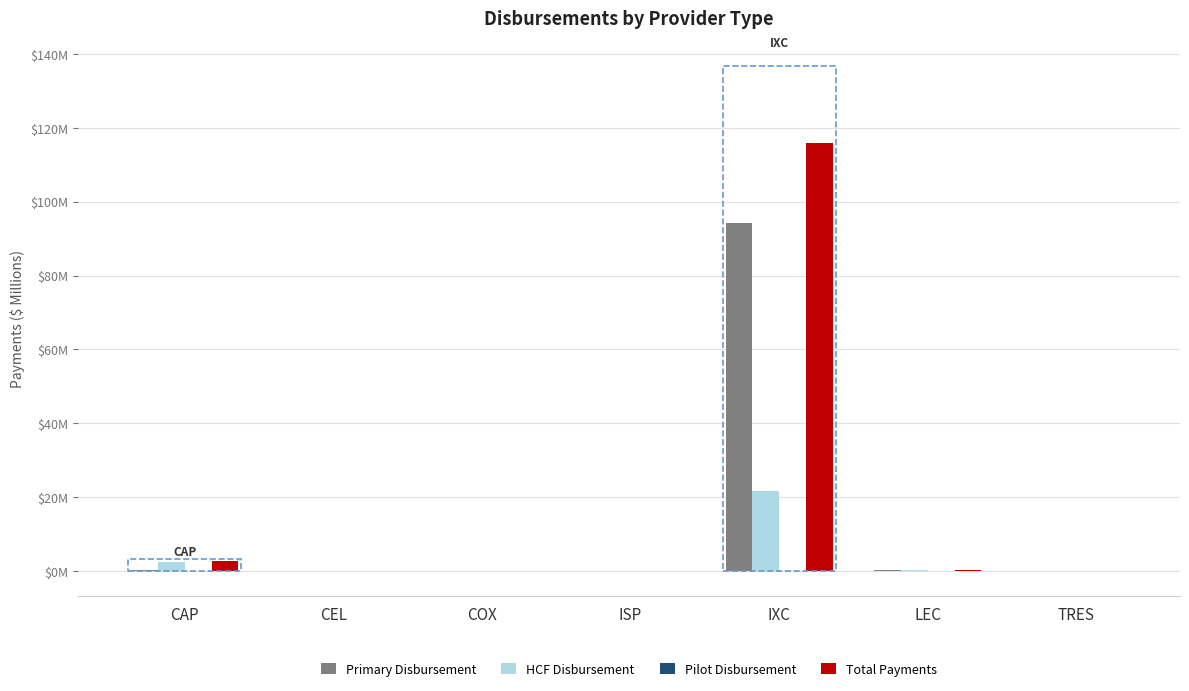

Reading left to right, extract all data points from this chart.

Primary Disbursement: 0.2	0.1	0.0	0.0	94.2	0.1	0.0
HCF Disbursement: 2.5	0.0	0.0	0.0	21.7	0.2	0.0
Pilot Disbursement: 0.0	0.0	0.0	0.0	0.0	0.0	0.0
Total Payments: 2.8	0.1	0.0	0.0	115.8	0.3	0.0